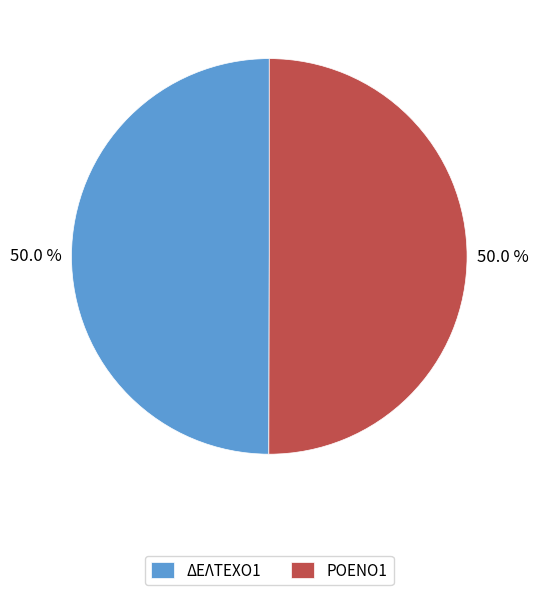

How many slices are in this pie chart?

2